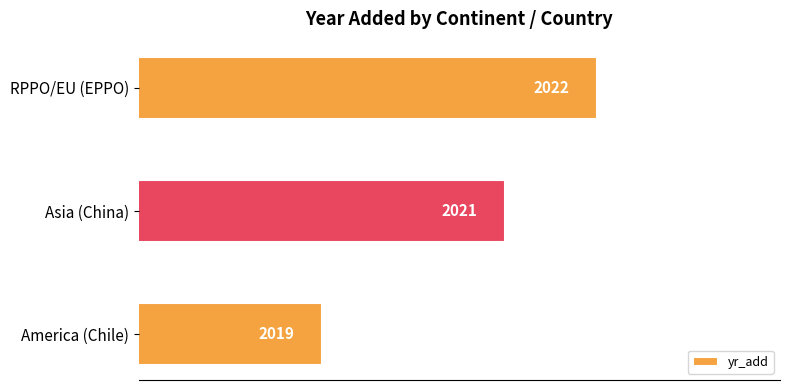

At which label is the value closest to 2020?

America (Chile)